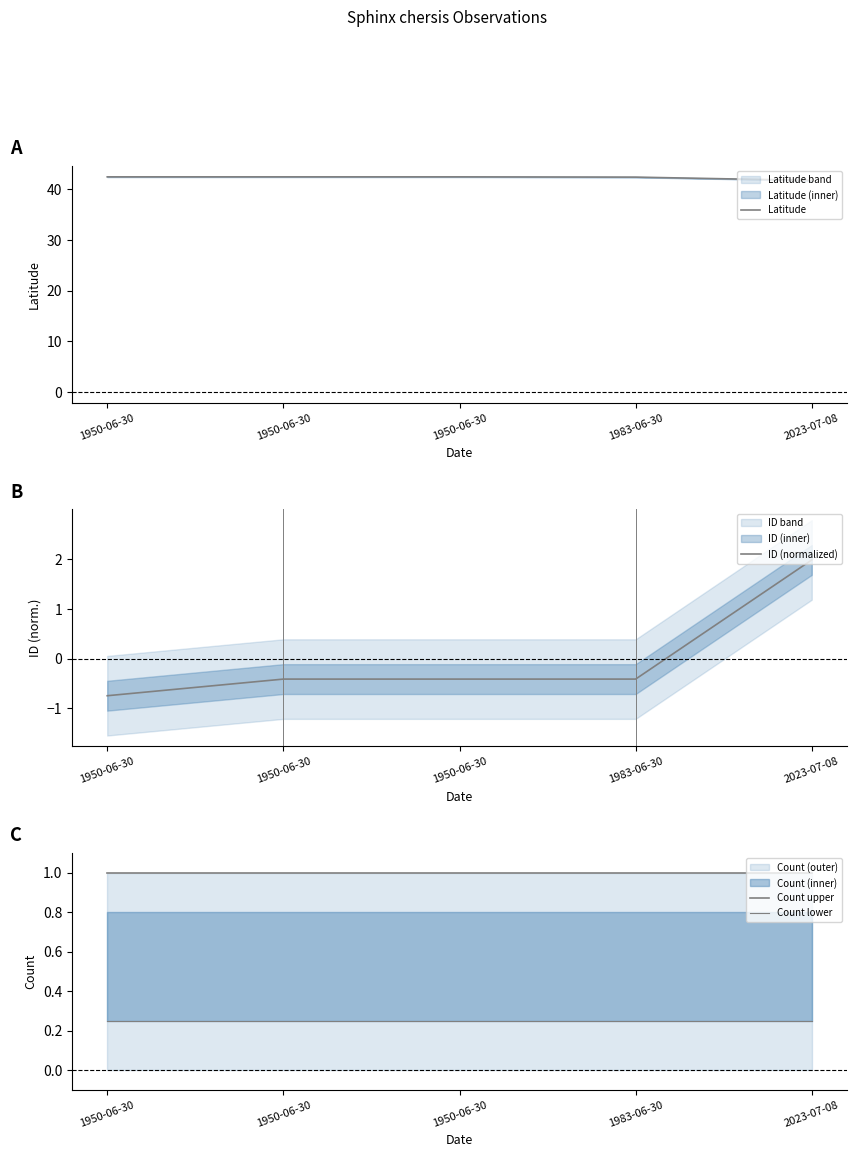

What is the label of the 2nd point from the right?

1983-06-30